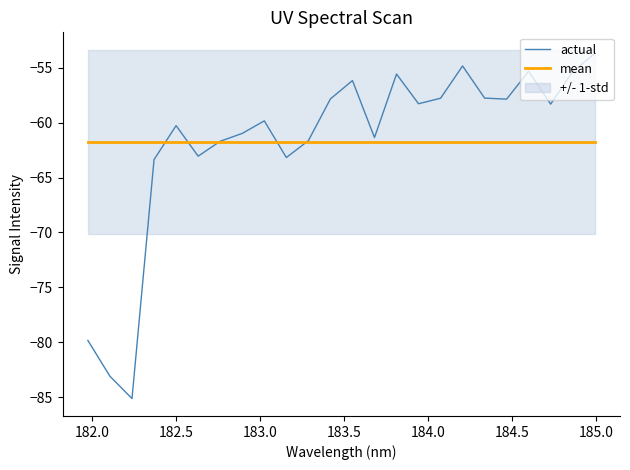

The mean series shows -93.0 at 184.0. True or false?

False